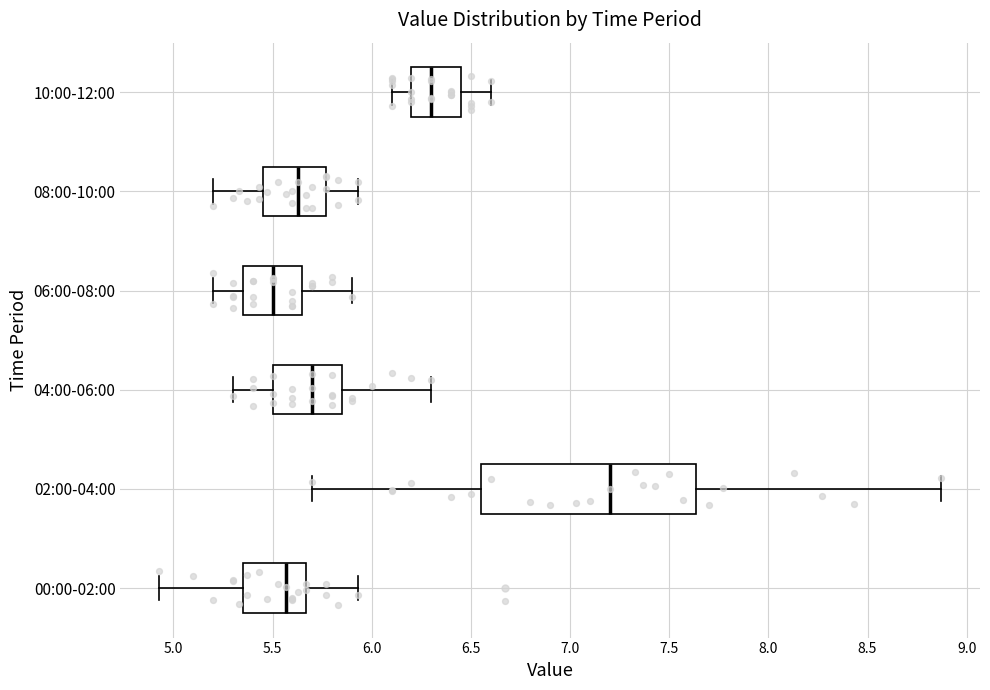

Where does the right whisker of the box for 02:00-04:00 end on the x-axis? The values are not printed on the chart, so give them approximately, as read against the axis.

8.85